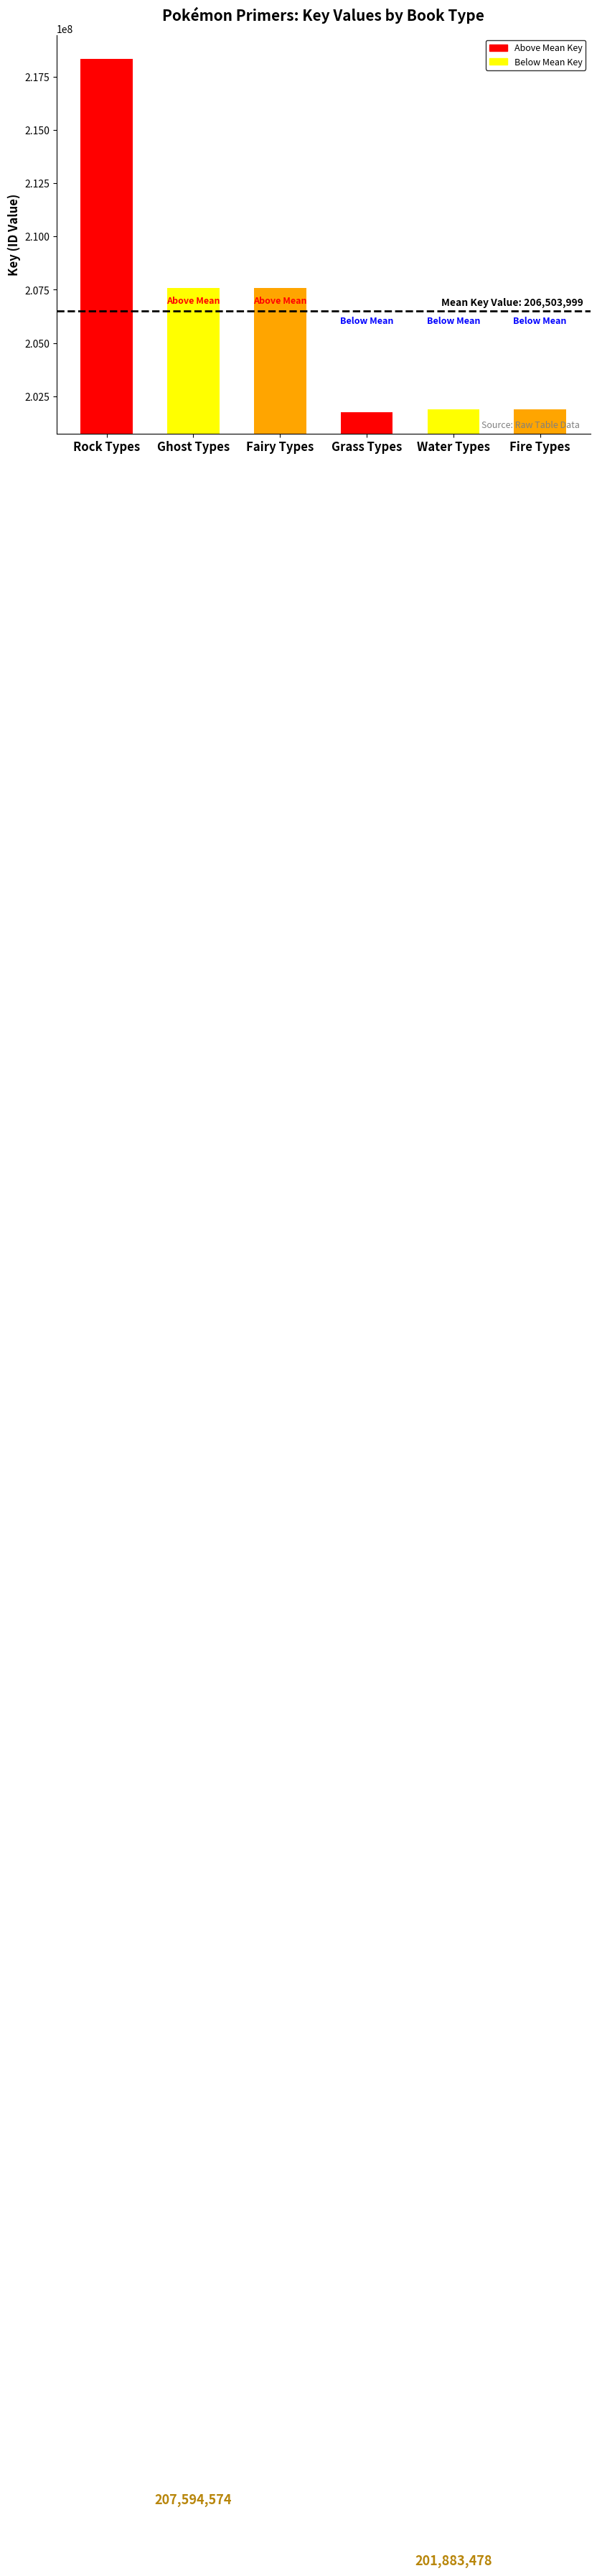

What is the sum of all values?

1239023994